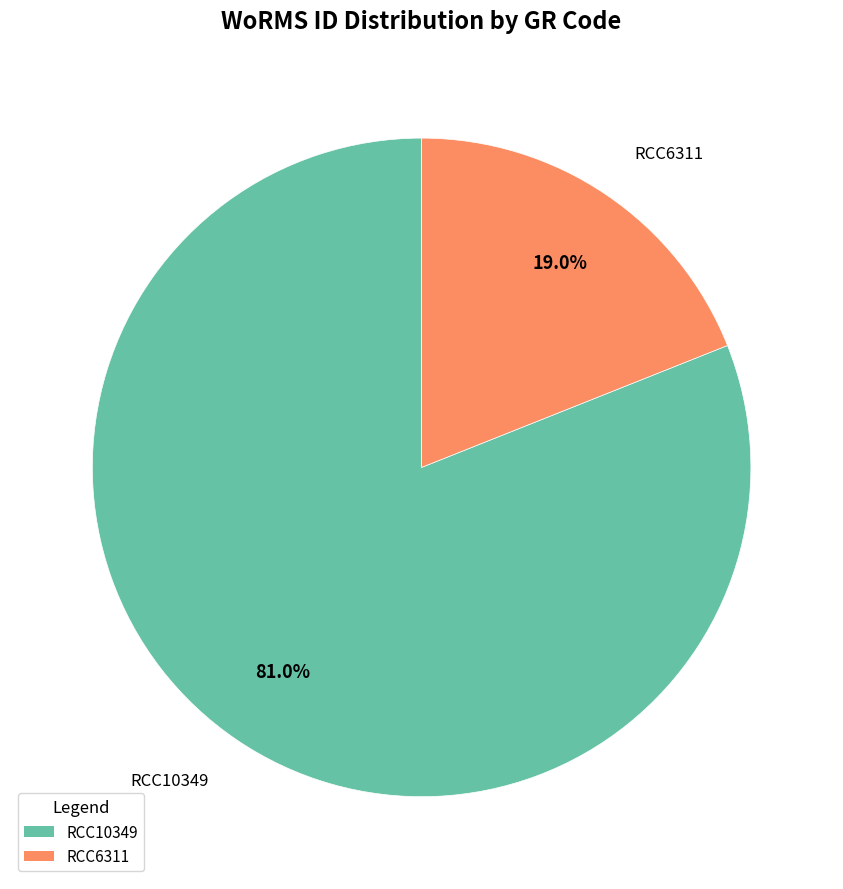

How many slices are in this pie chart?

2